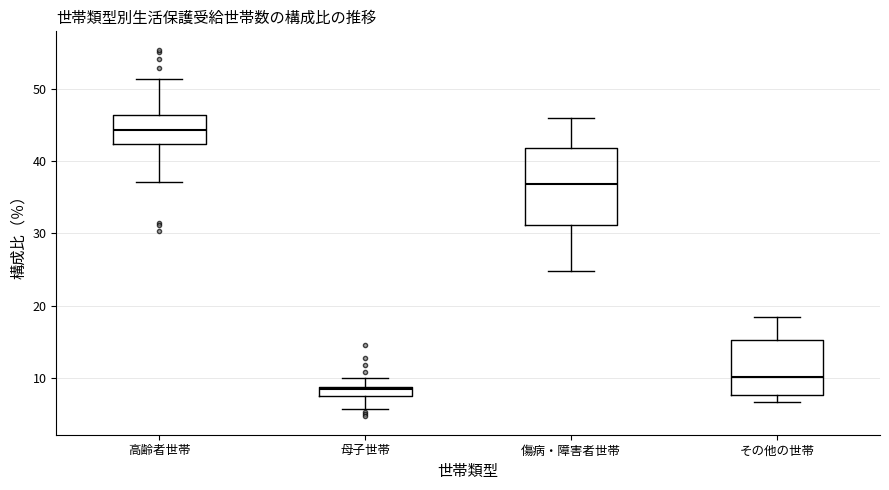

Where does the median line of the box for 母子世帯 sit on the y-axis? The values are not printed on the chart, so give them approximately, as read against the axis.

8